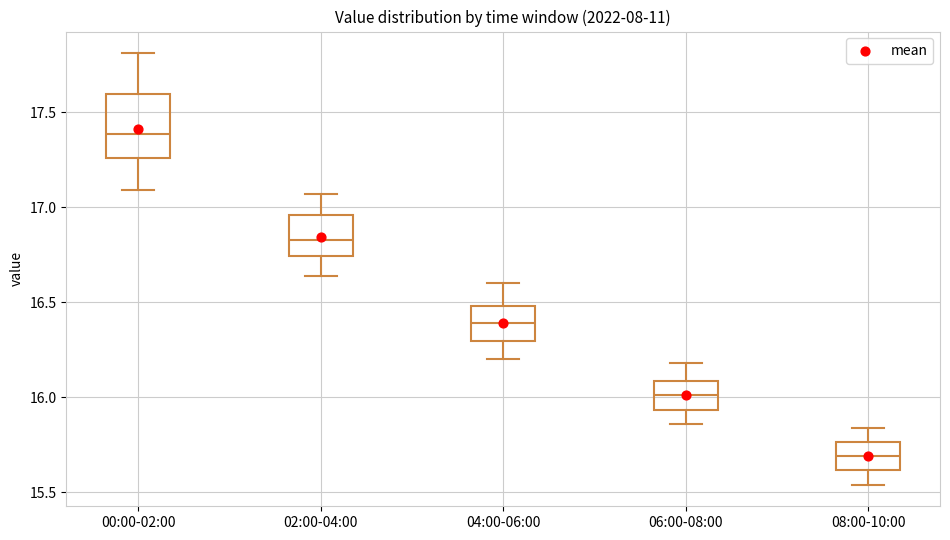

Which box is the tallest, from its lower edge to its upper edge?

00:00-02:00